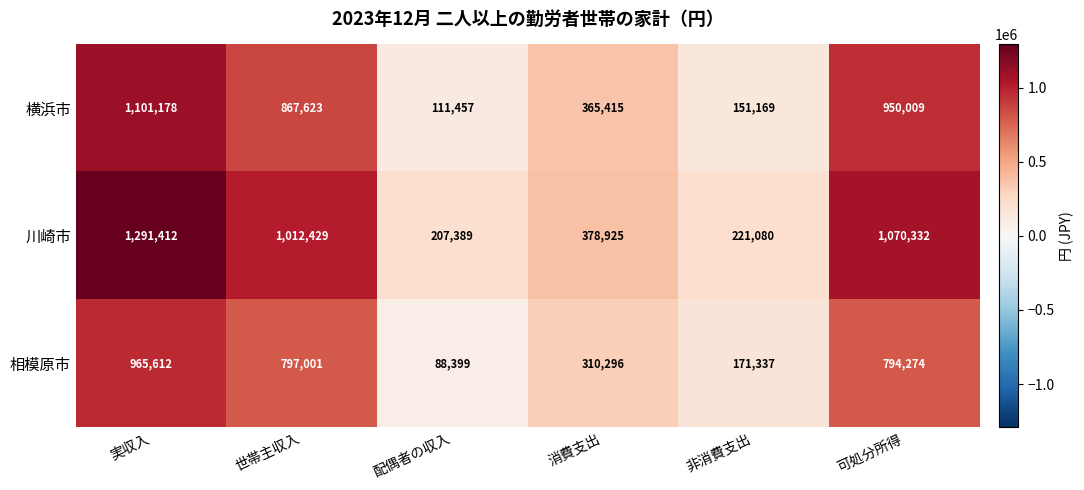

Reading right to left, extract all data points from this chart.

横浜市: 950009	151169	365415	111457	867623	1101178
川崎市: 1070332	221080	378925	207389	1012429	1291412
相模原市: 794274	171337	310296	88399	797001	965612